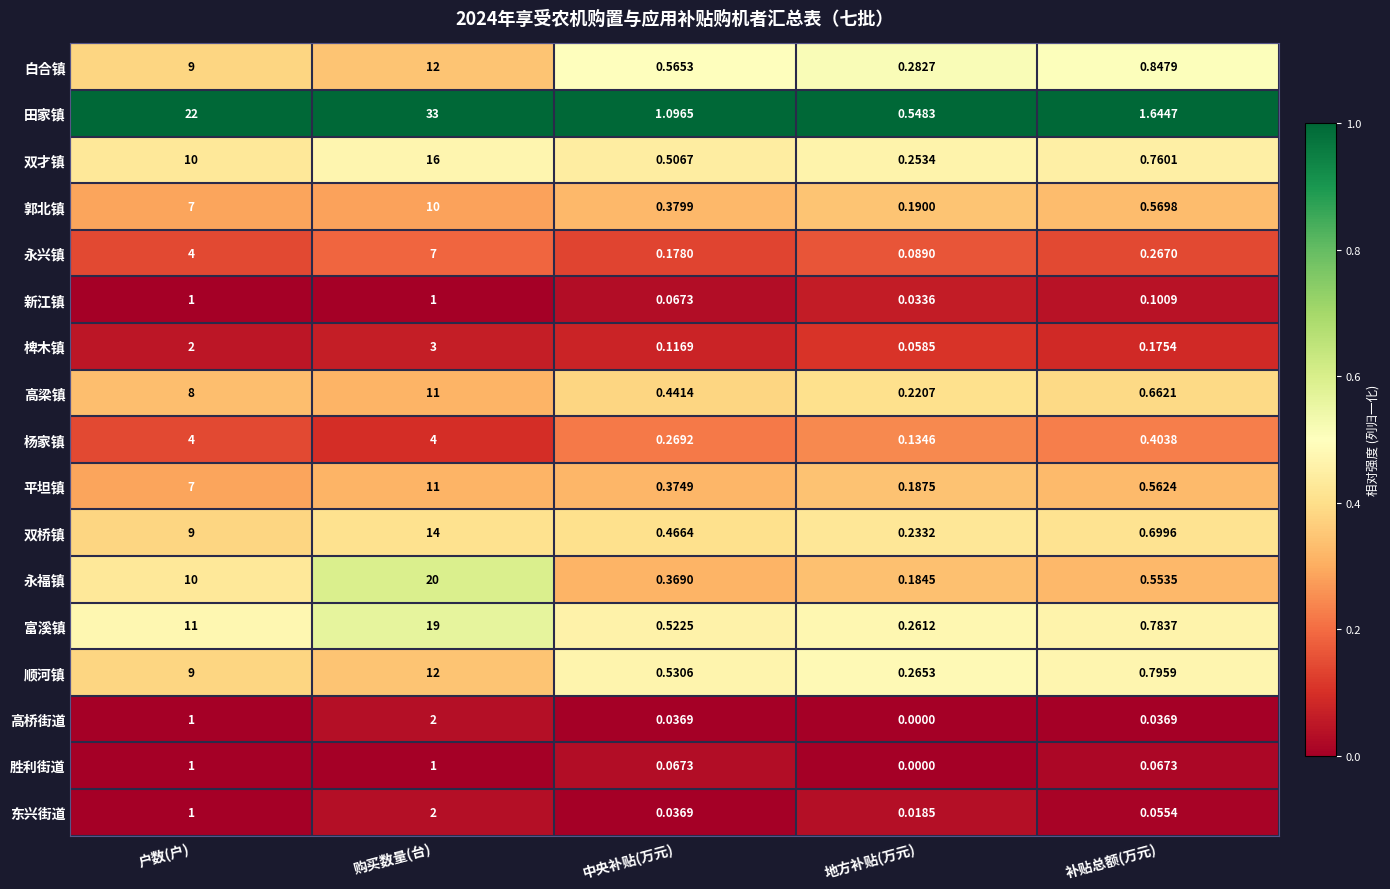

At which category does the chart reach its minimum across all series?

地方补贴(万元)